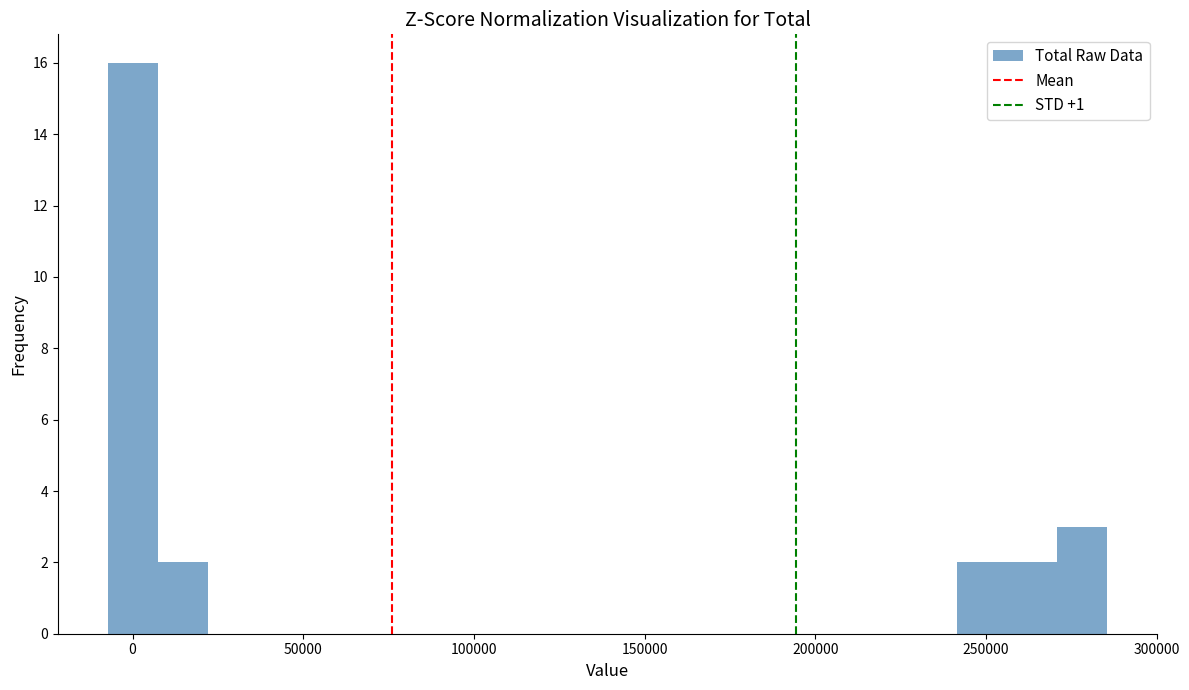

Around what value on the x-axis is the tallest bar? Give the approximate position of its centre, as read against the axis.

0